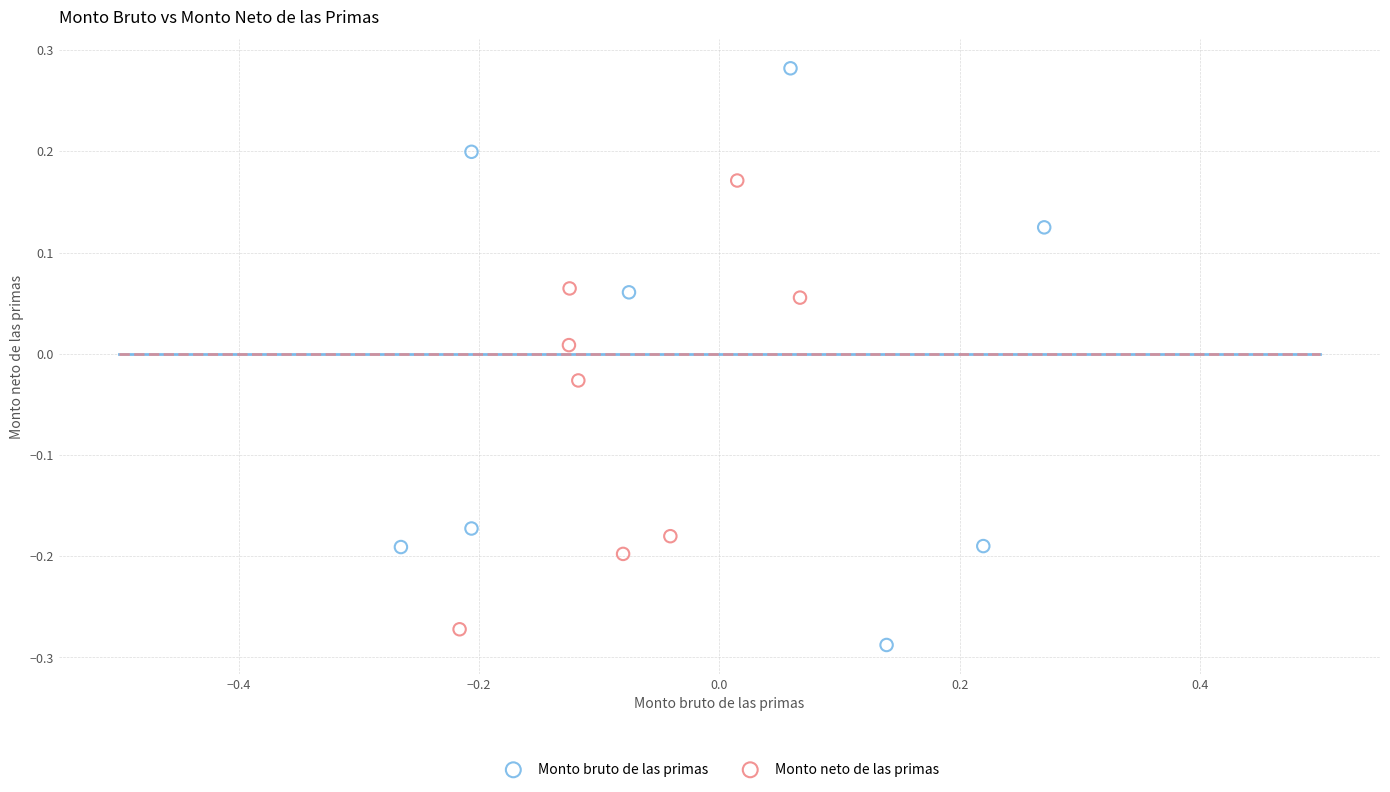

Which series contains the lowest Y value?

Monto bruto de las primas